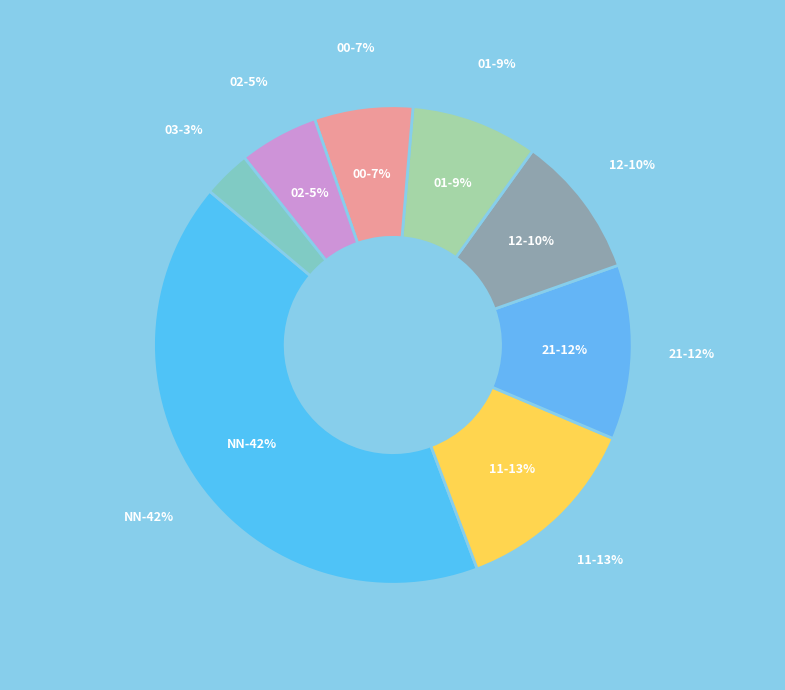

Between 00 and 11, which is larger?

11